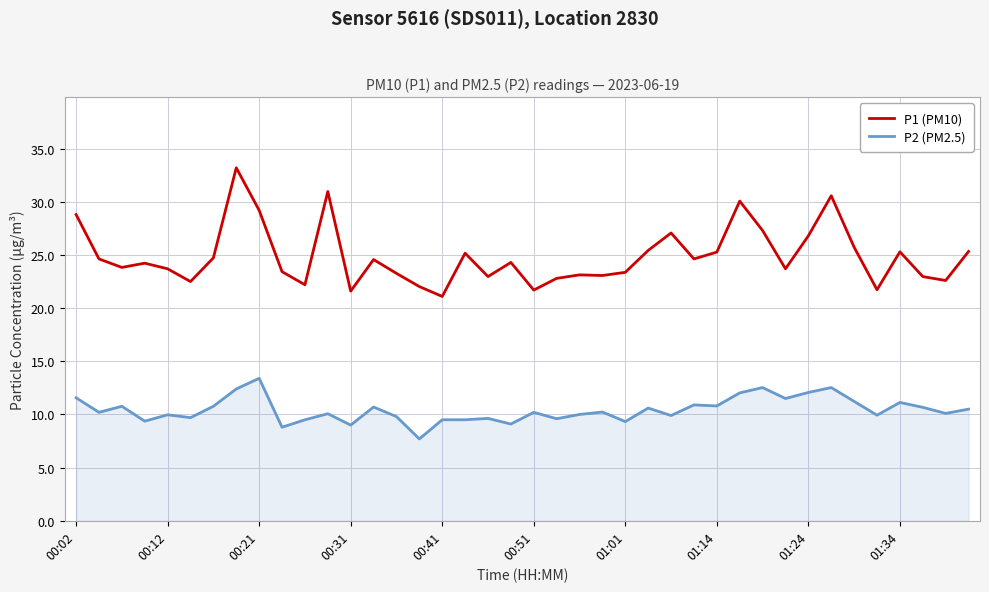

True or false: P1 (PM10) and P2 (PM2.5) intersect in this chart.

False